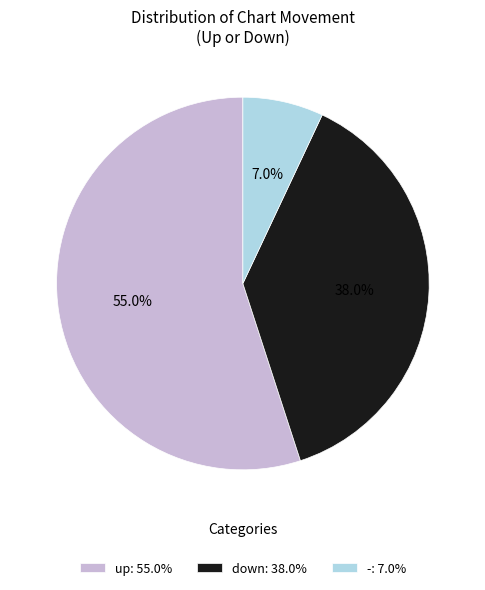

To the nearest percent, what portion does - represent?

7%